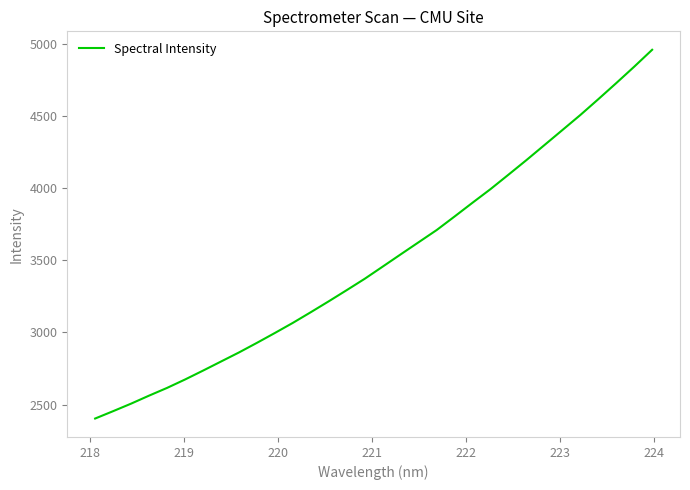

What is the greatest value displayed?

4960.3